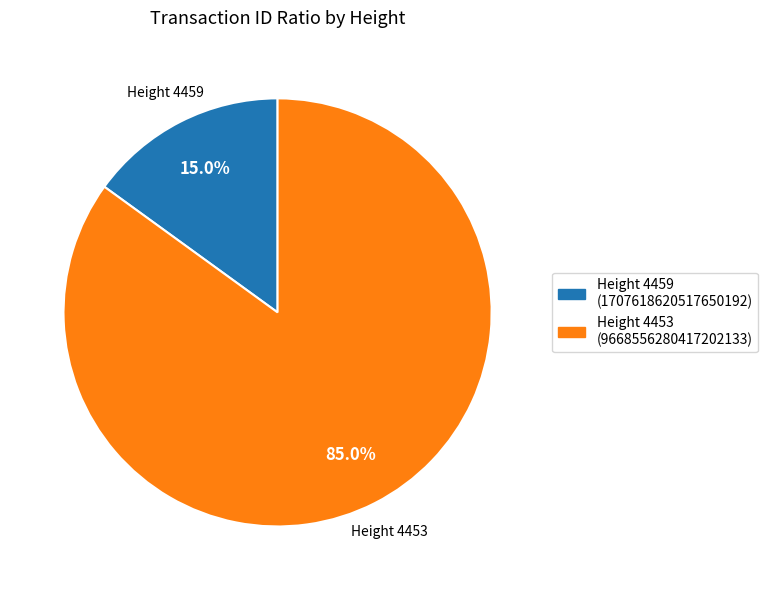

Does any single category account for the majority?

Yes